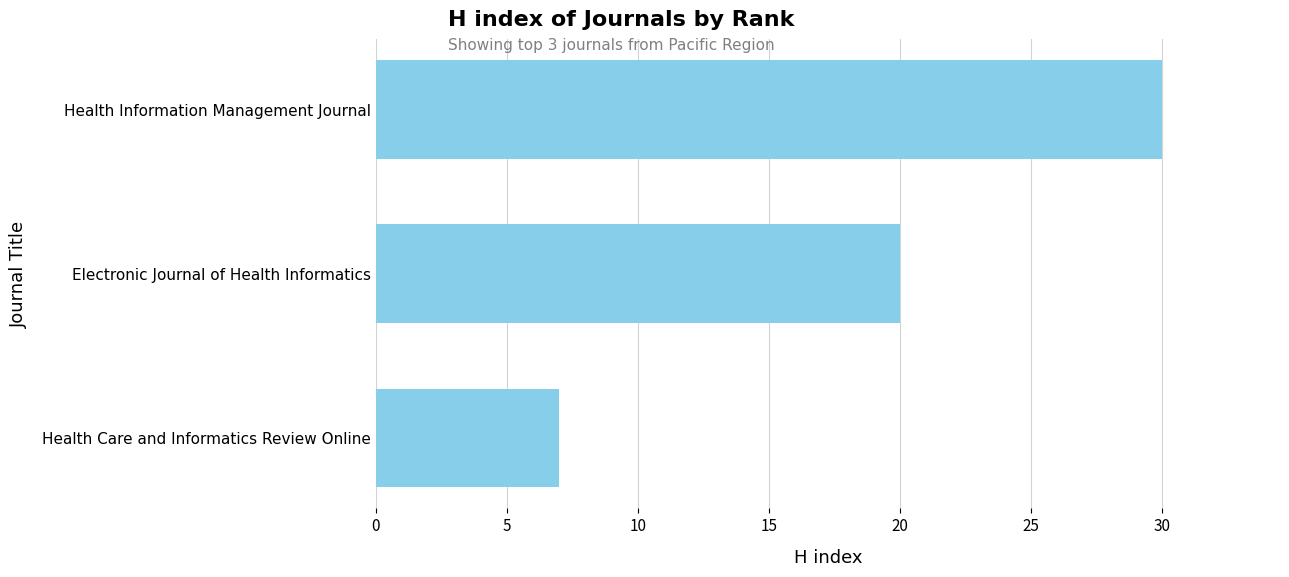

How many values are between 7 and 30?

3